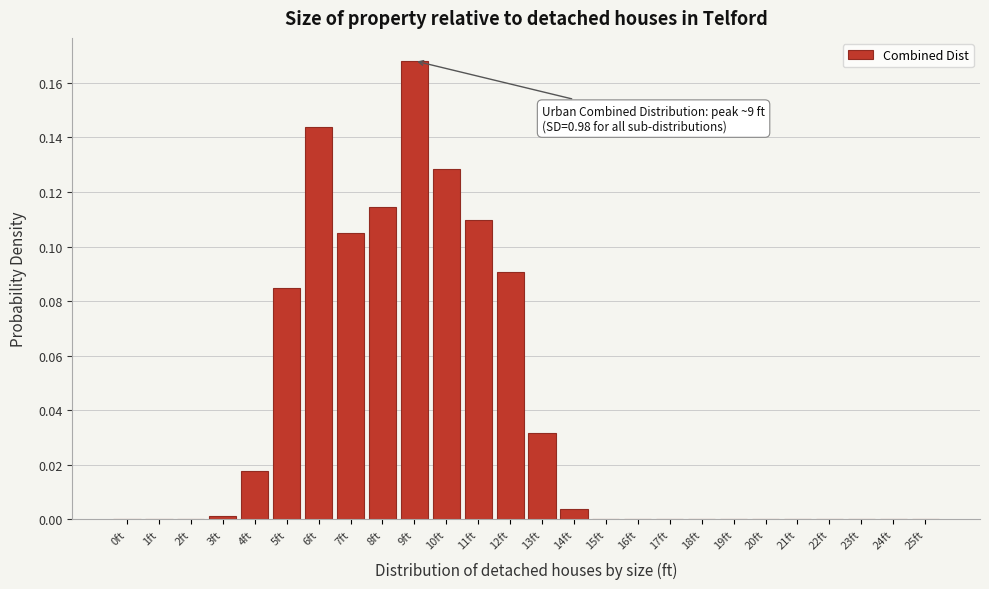

Which label corresponds to the largest value in the chart?

9ft